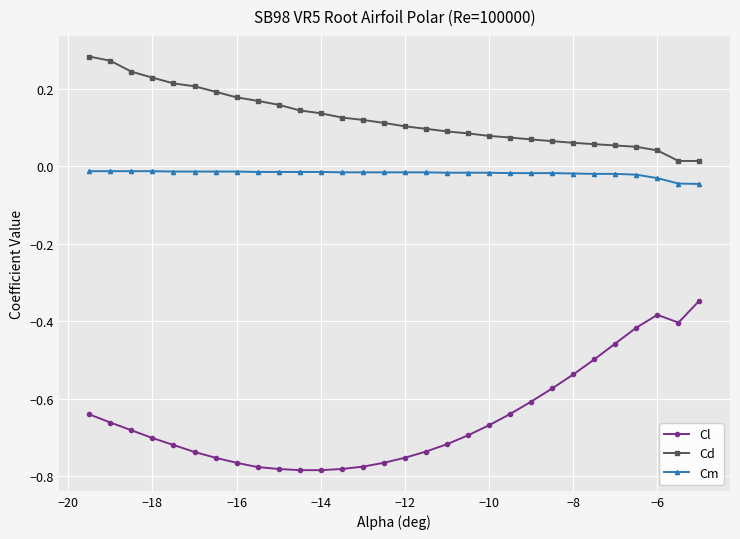

What are all the series names shown in the legend?

Cl, Cd, Cm